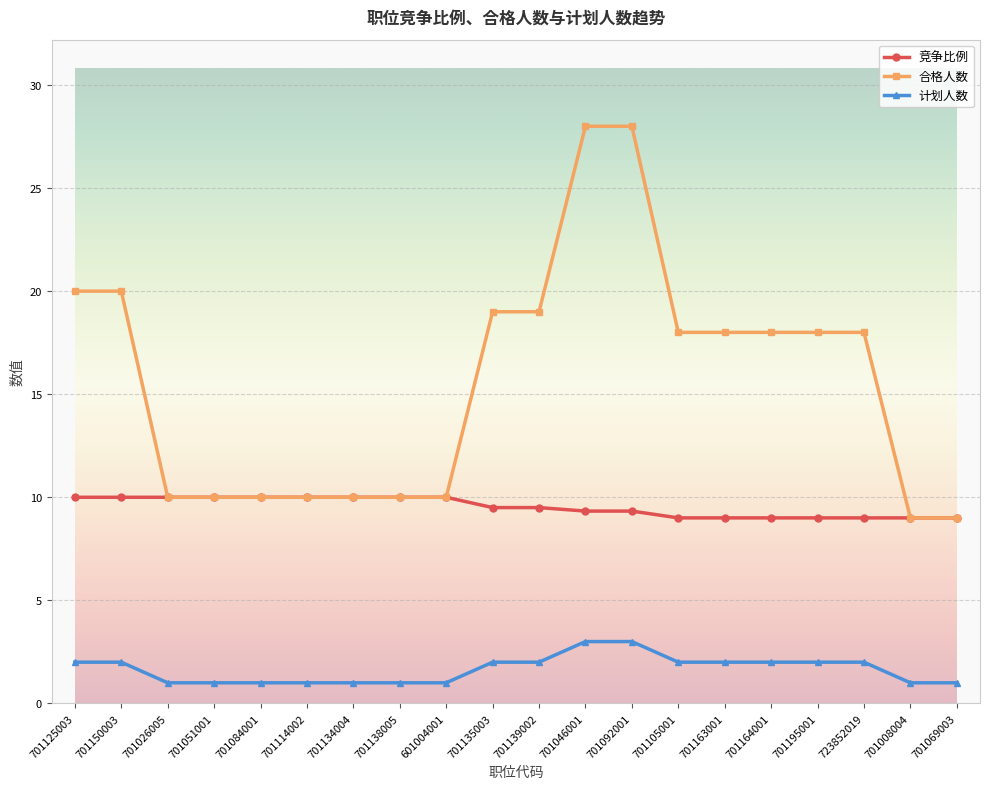

True or false: 合格人数 has a value of 6.6 at 701150003.

False